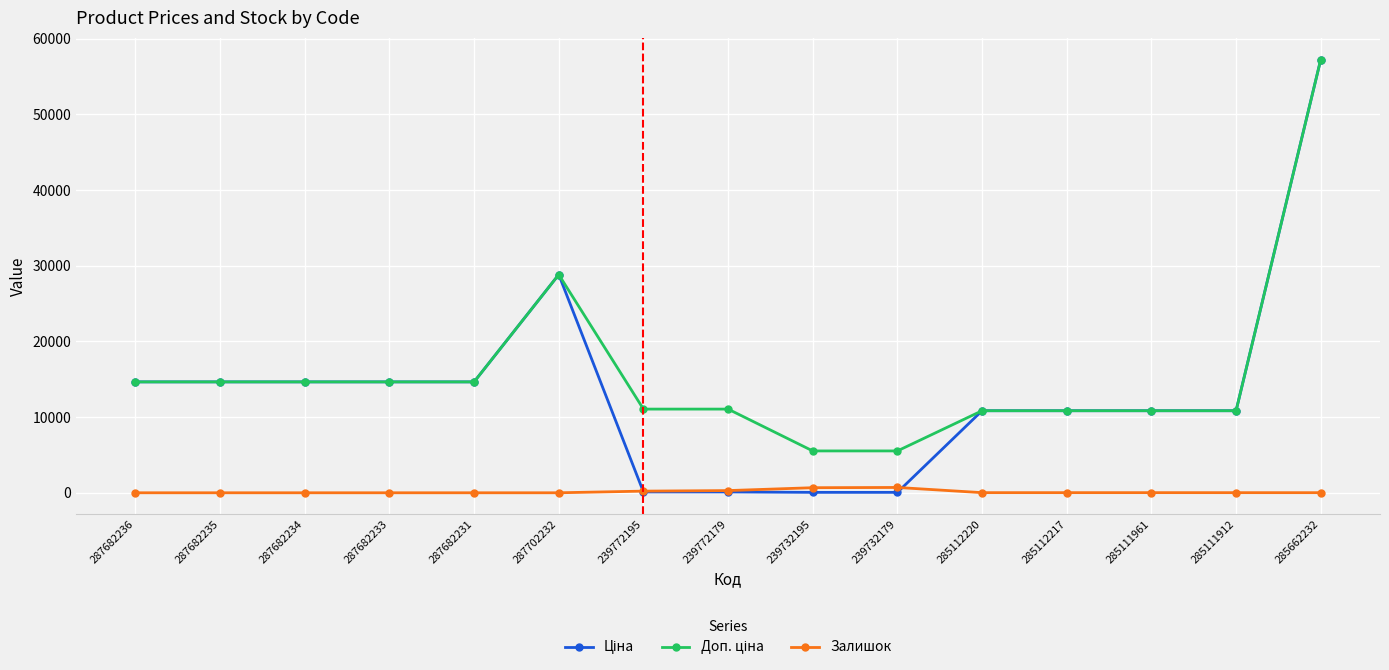

What is the maximum value shown in the chart?

57235.5